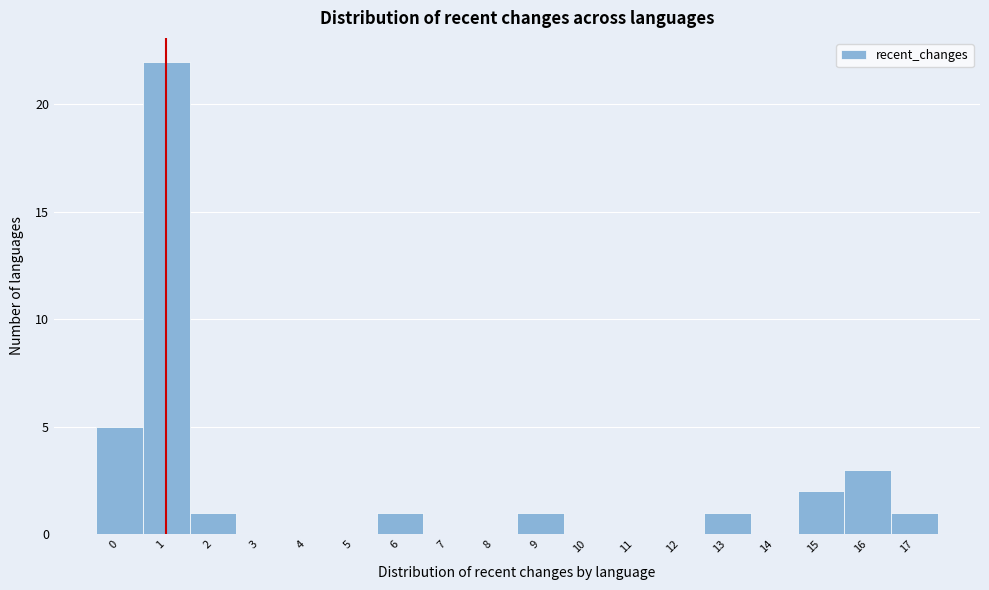

Reading left to right, list every bar in this chart as the range it spans on the x-axis followed by its height. The values are not printed on the chart, so give them approximately, as read against the axis.

-0.5 to 0.5: 5
0.5 to 1.5: 22
1.5 to 2.5: 1
2.5 to 3.5: 0
3.5 to 4.5: 0
4.5 to 5.5: 0
5.5 to 6.5: 1
6.5 to 7.5: 0
7.5 to 8.5: 0
8.5 to 9.5: 1
9.5 to 10.5: 0
10.5 to 11.5: 0
11.5 to 12.5: 0
12.5 to 13.5: 1
13.5 to 14.5: 0
14.5 to 15.5: 2
15.5 to 16.5: 3
16.5 to 17.5: 1